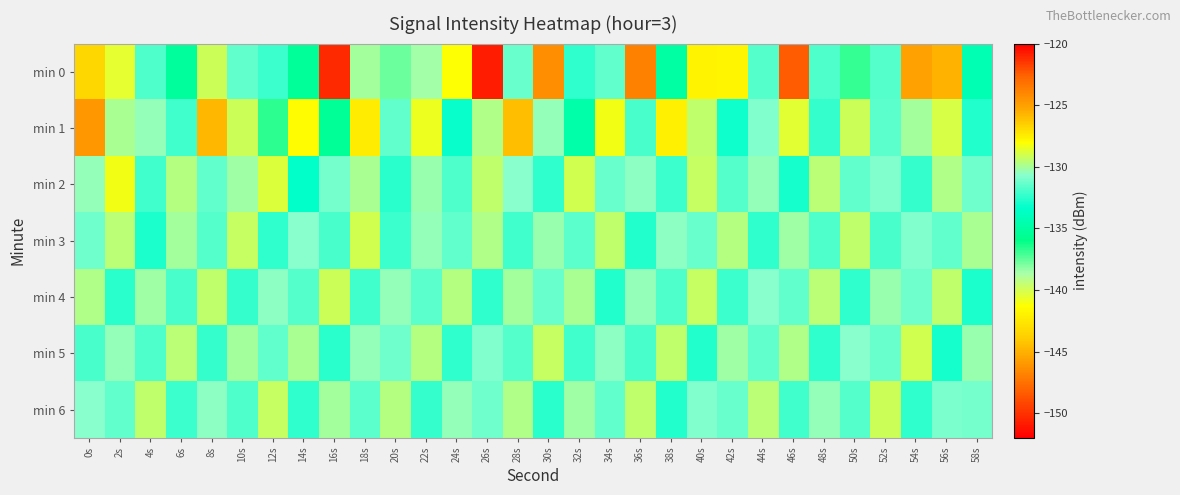

Reading left to right, list all the values displayed in this chart.

min 0: 0s=-126.8	2s=-140.6	4s=-131.8	6s=-135.1	8s=-129.2	10s=-131.4	12s=-132.2	14s=-135.3	16s=-150.3	18s=-130.1	20s=-137.7	22s=-138.6	24s=-128.0	26s=-150.8	28s=-131.3	30s=-124.3	32s=-132.4	34s=-131.5	36s=-123.8	38s=-134.9	40s=-127.6	42s=-141.8	44s=-131.7	46s=-122.5	48s=-131.8	50s=-136.8	52s=-131.7	54s=-125.1	56s=-125.7	58s=-134.3
min 1: 0s=-124.7	2s=-130.0	4s=-130.4	6s=-132.0	8s=-125.8	10s=-129.1	12s=-136.7	14s=-128.0	16s=-135.5	18s=-127.4	20s=-131.5	22s=-128.5	24s=-133.2	26s=-129.8	28s=-126.1	30s=-130.5	32s=-134.7	34s=-128.3	36s=-131.9	38s=-127.6	40s=-129.4	42s=-133.1	44s=-130.8	46s=-128.7	48s=-132.3	50s=-129.2	52s=-131.6	54s=-130.1	56s=-128.9	58s=-132.7
min 2: 0s=-130.5	2s=-128.3	4s=-132.1	6s=-129.7	8s=-131.4	10s=-130.2	12s=-128.8	14s=-133.5	16s=-131.1	18s=-129.9	20s=-132.6	22s=-130.3	24s=-131.8	26s=-129.5	28s=-130.7	30s=-132.4	32s=-129.1	34s=-131.3	36s=-130.6	38s=-132.2	40s=-129.3	42s=-131.7	44s=-130.4	46s=-132.9	48s=-129.6	50s=-131.5	52s=-130.8	54s=-132.3	56s=-129.8	58s=-131.2
min 3: 0s=-131.2	2s=-129.6	4s=-132.8	6s=-130.1	8s=-131.7	10s=-129.3	12s=-132.5	14s=-130.7	16s=-131.9	18s=-129.1	20s=-132.2	22s=-130.5	24s=-131.4	26s=-129.8	28s=-132.1	30s=-130.3	32s=-131.6	34s=-129.4	36s=-132.7	38s=-130.6	40s=-131.3	42s=-129.7	44s=-132.4	46s=-130.2	48s=-131.8	50s=-129.5	52s=-132.0	54s=-130.8	56s=-131.5	58s=-129.9
min 4: 0s=-129.8	2s=-132.6	4s=-130.2	6s=-131.9	8s=-129.5	10s=-132.3	12s=-130.6	14s=-131.7	16s=-129.2	18s=-132.1	20s=-130.4	22s=-131.6	24s=-129.7	26s=-132.4	28s=-130.1	30s=-131.3	32s=-129.9	34s=-132.7	36s=-130.5	38s=-131.8	40s=-129.3	42s=-132.2	44s=-130.7	46s=-131.5	48s=-129.6	50s=-132.5	52s=-130.3	54s=-131.2	56s=-129.4	58s=-132.8
min 5: 0s=-132.0	2s=-130.5	4s=-131.8	6s=-129.6	8s=-132.3	10s=-130.1	12s=-131.5	14s=-129.9	16s=-132.6	18s=-130.4	20s=-131.2	22s=-129.7	24s=-132.4	26s=-130.8	28s=-131.7	30s=-129.3	32s=-132.1	34s=-130.6	36s=-131.9	38s=-129.5	40s=-132.7	42s=-130.2	44s=-131.4	46s=-129.8	48s=-132.5	50s=-130.7	52s=-131.3	54s=-129.1	56s=-132.9	58s=-130.3
min 6: 0s=-130.7	2s=-131.4	4s=-129.5	6s=-132.2	8s=-130.6	10s=-131.8	12s=-129.3	14s=-132.5	16s=-130.1	18s=-131.6	20s=-129.7	22s=-132.3	24s=-130.4	26s=-131.2	28s=-129.8	30s=-132.6	32s=-130.2	34s=-131.5	36s=-129.4	38s=-132.7	40s=-130.8	42s=-131.3	44s=-129.6	46s=-132.1	48s=-130.5	50s=-131.7	52s=-129.2	54s=-132.4	56s=-130.9	58s=-131.1